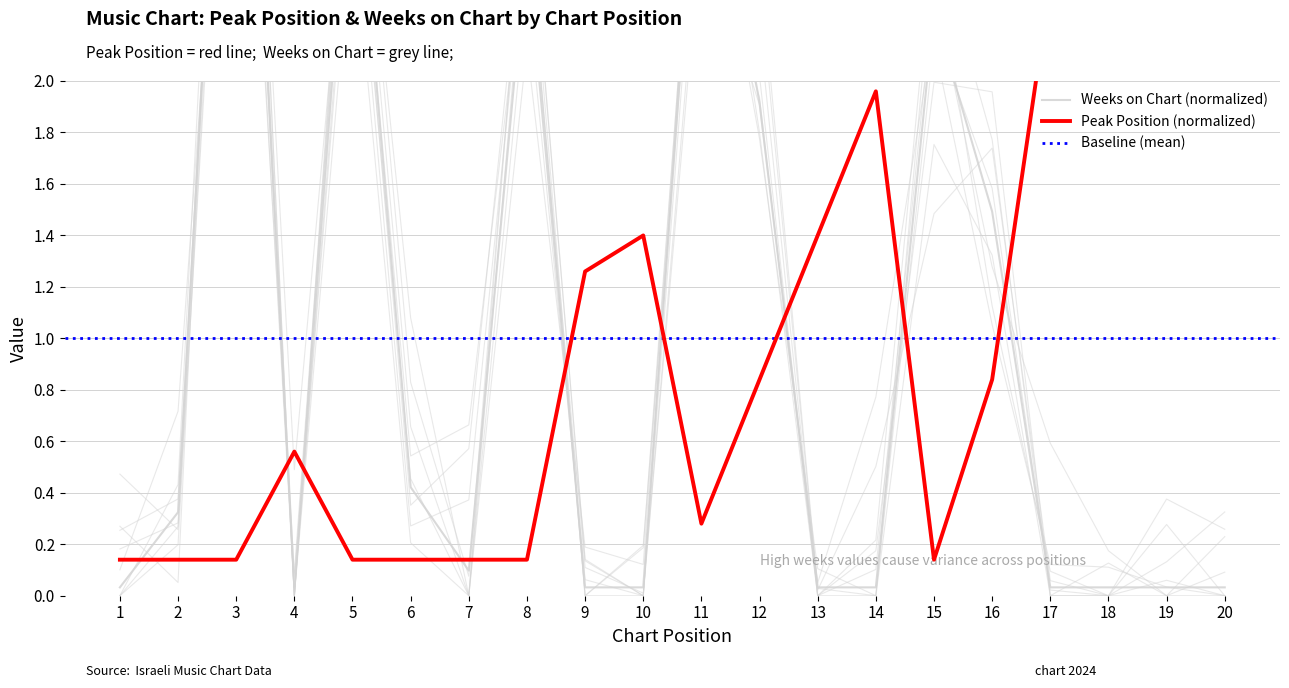

List the labels in order of Weeks on Chart value, smallest first.

1, 4, 9, 10, 13, 14, 17, 18, 19, 20, 7, 2, 6, 16, 12, 15, 8, 5, 11, 3